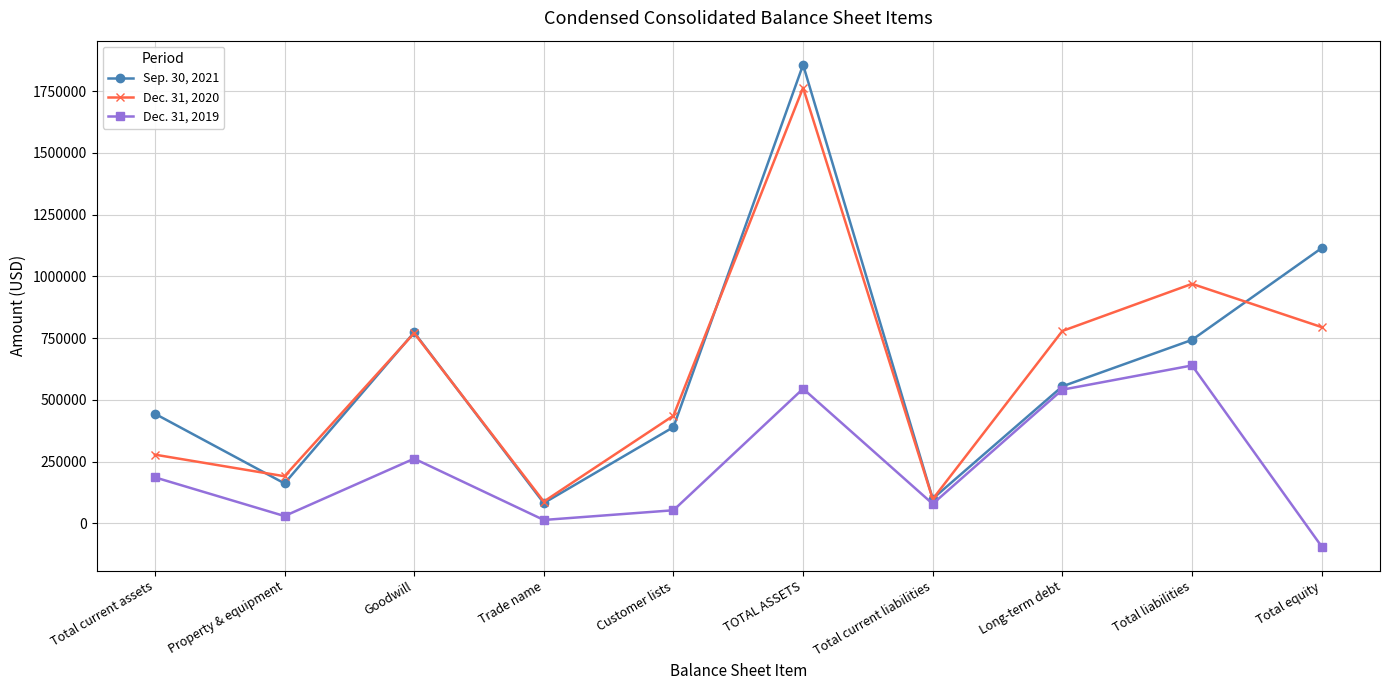

The value of Sep. 30, 2021 at Total equity is 1114219. True or false?

True